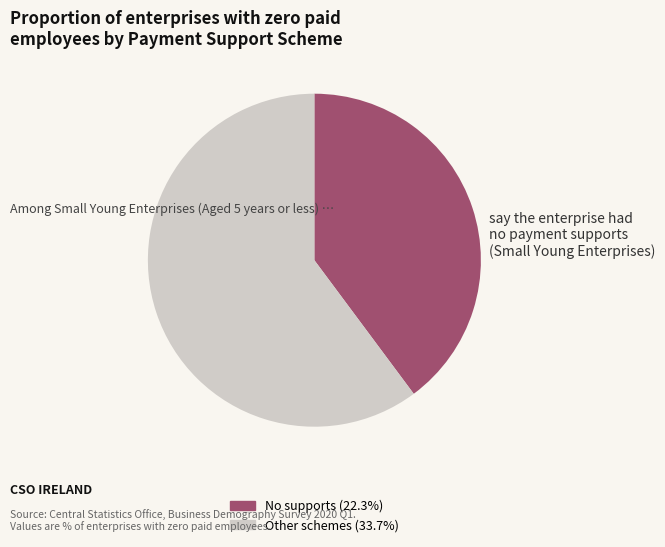

Is there any slice that represents more than half of the pie?

Yes